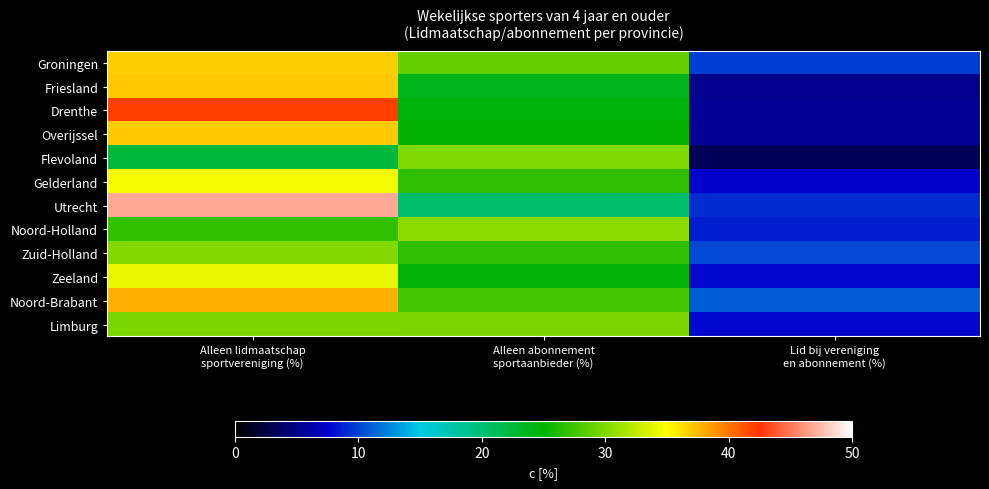

At how many categories does at least one series exceed 16?

2